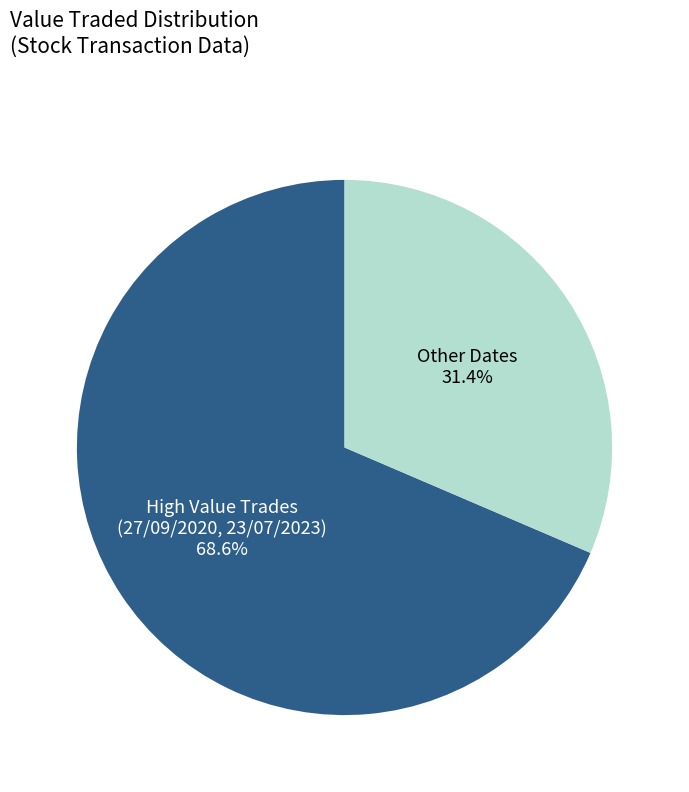

Combined, do Other Dates and High Value Trades (27/09/2020, 23/07/2023) account for over 50%?

Yes